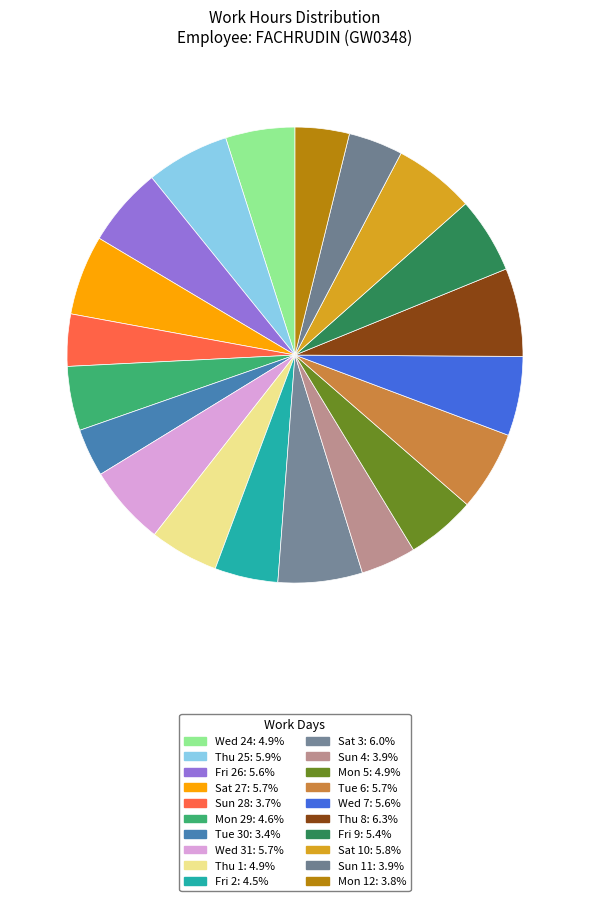

Count the number of slices in the pie.

20